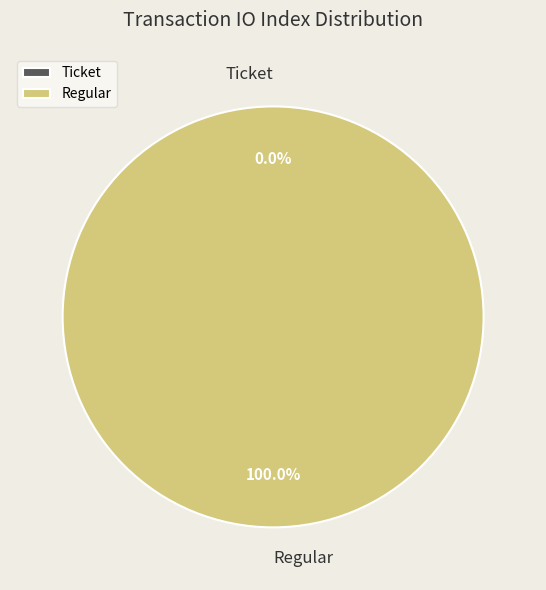

The Ticket slice represents 14% of the pie. True or false?

False